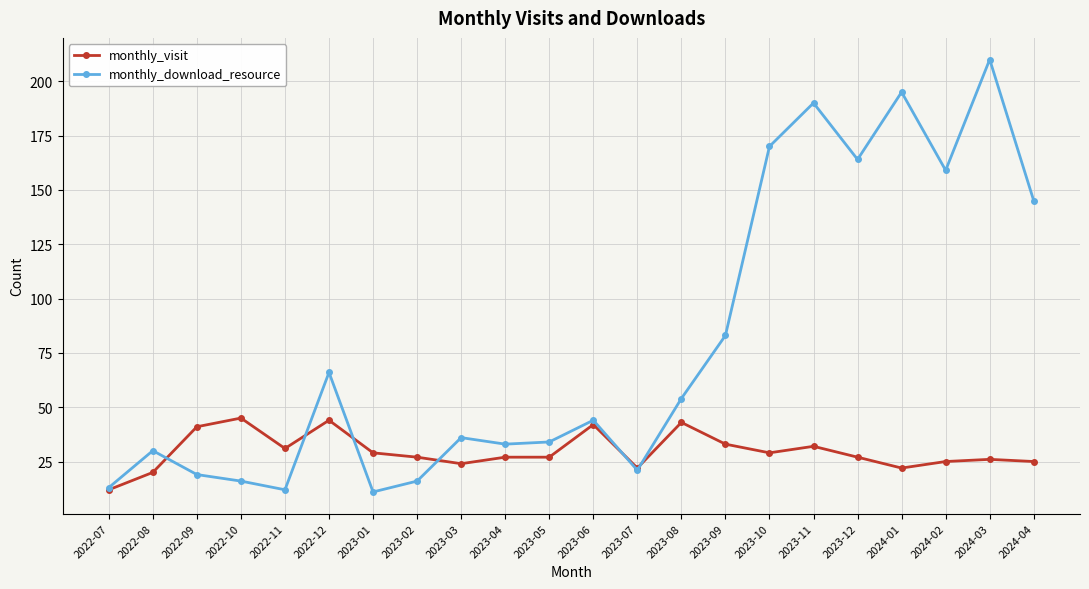

Reading left to right, what are all the values shown in this chart?

monthly_visit: 2022-07=12	2022-08=20	2022-09=41	2022-10=45	2022-11=31	2022-12=44	2023-01=29	2023-02=27	2023-03=24	2023-04=27	2023-05=27	2023-06=42	2023-07=22	2023-08=43	2023-09=33	2023-10=29	2023-11=32	2023-12=27	2024-01=22	2024-02=25	2024-03=26	2024-04=25
monthly_download_resource: 2022-07=13	2022-08=30	2022-09=19	2022-10=16	2022-11=12	2022-12=66	2023-01=11	2023-02=16	2023-03=36	2023-04=33	2023-05=34	2023-06=44	2023-07=21	2023-08=54	2023-09=83	2023-10=170	2023-11=190	2023-12=164	2024-01=195	2024-02=159	2024-03=210	2024-04=145